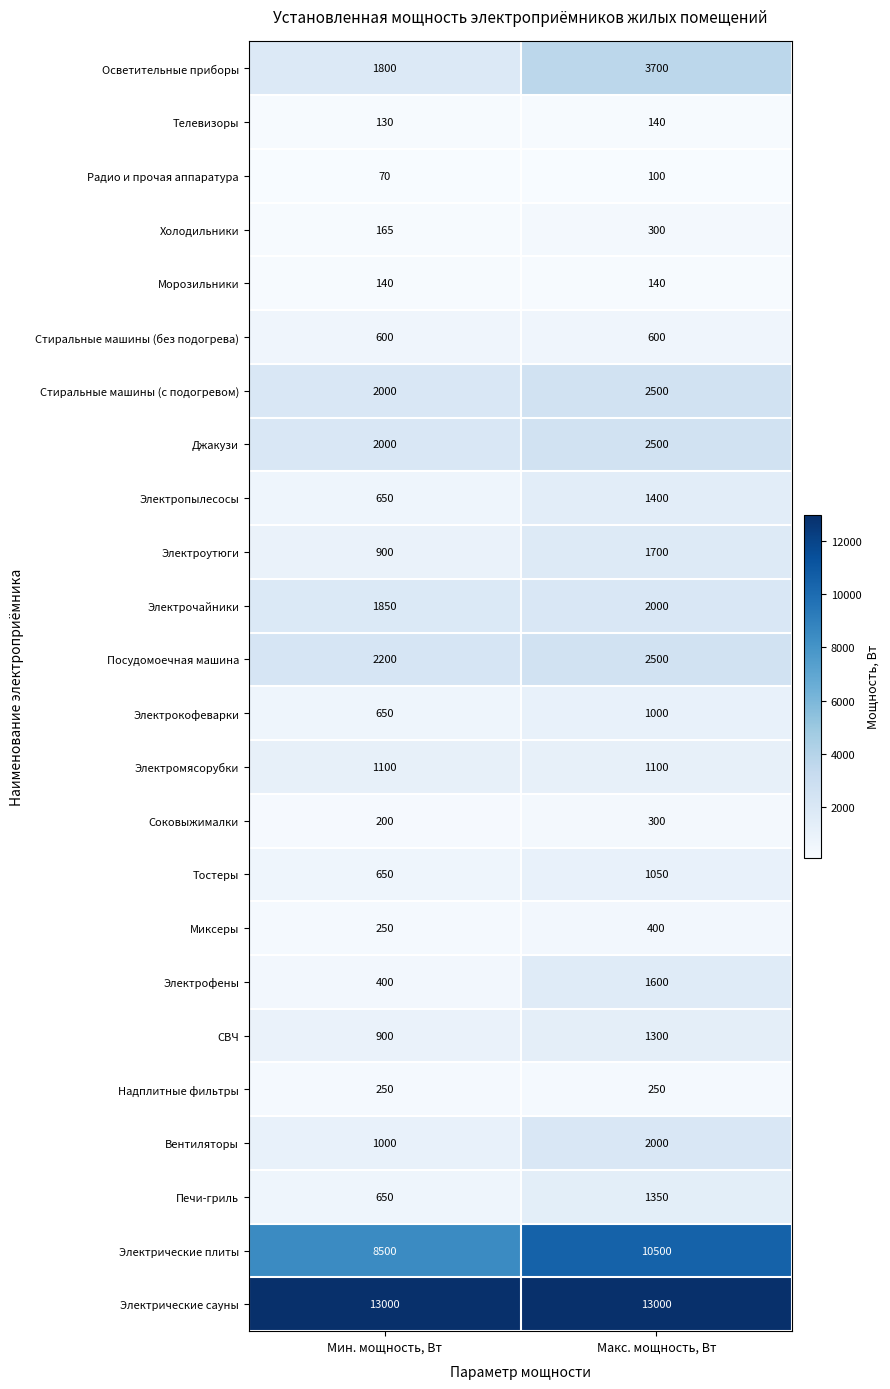

What is the difference between the maximum and minimum values in the Осветительные приборы series?

1900